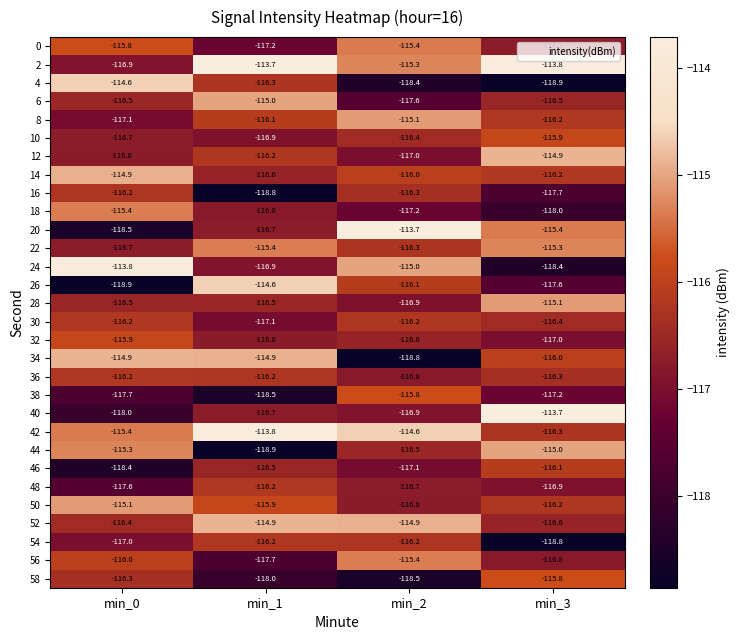

Is it true that 42 equals -116.3 at min_3?

True